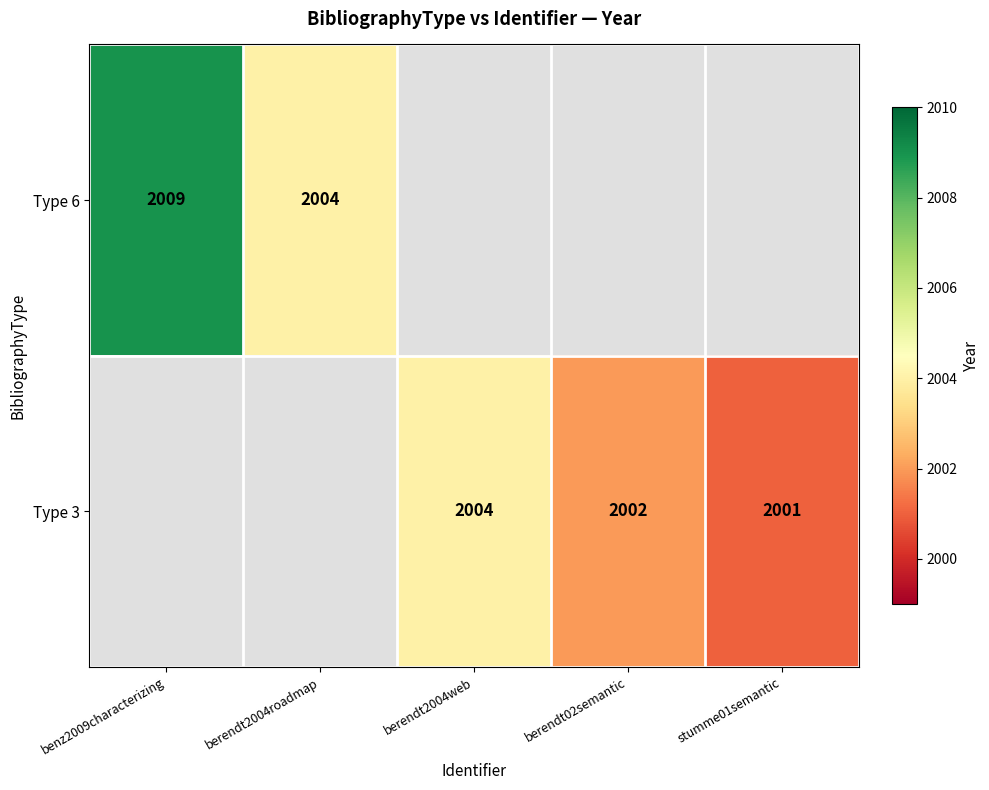

What is the sum of the Type 6 values at berendt2004roadmap and benz2009characterizing?

4013